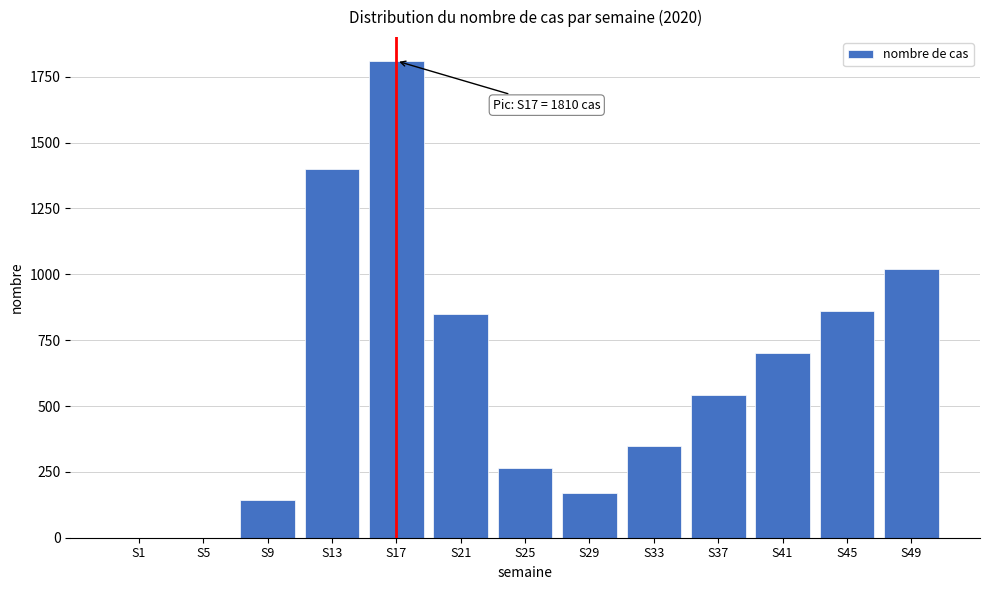

Reading right to left, what are all the values shown in this chart?

S49=1020	S45=860	S41=700	S37=540	S33=350	S29=170	S25=265	S21=850	S17=1810	S13=1400	S9=142	S5=0	S1=0